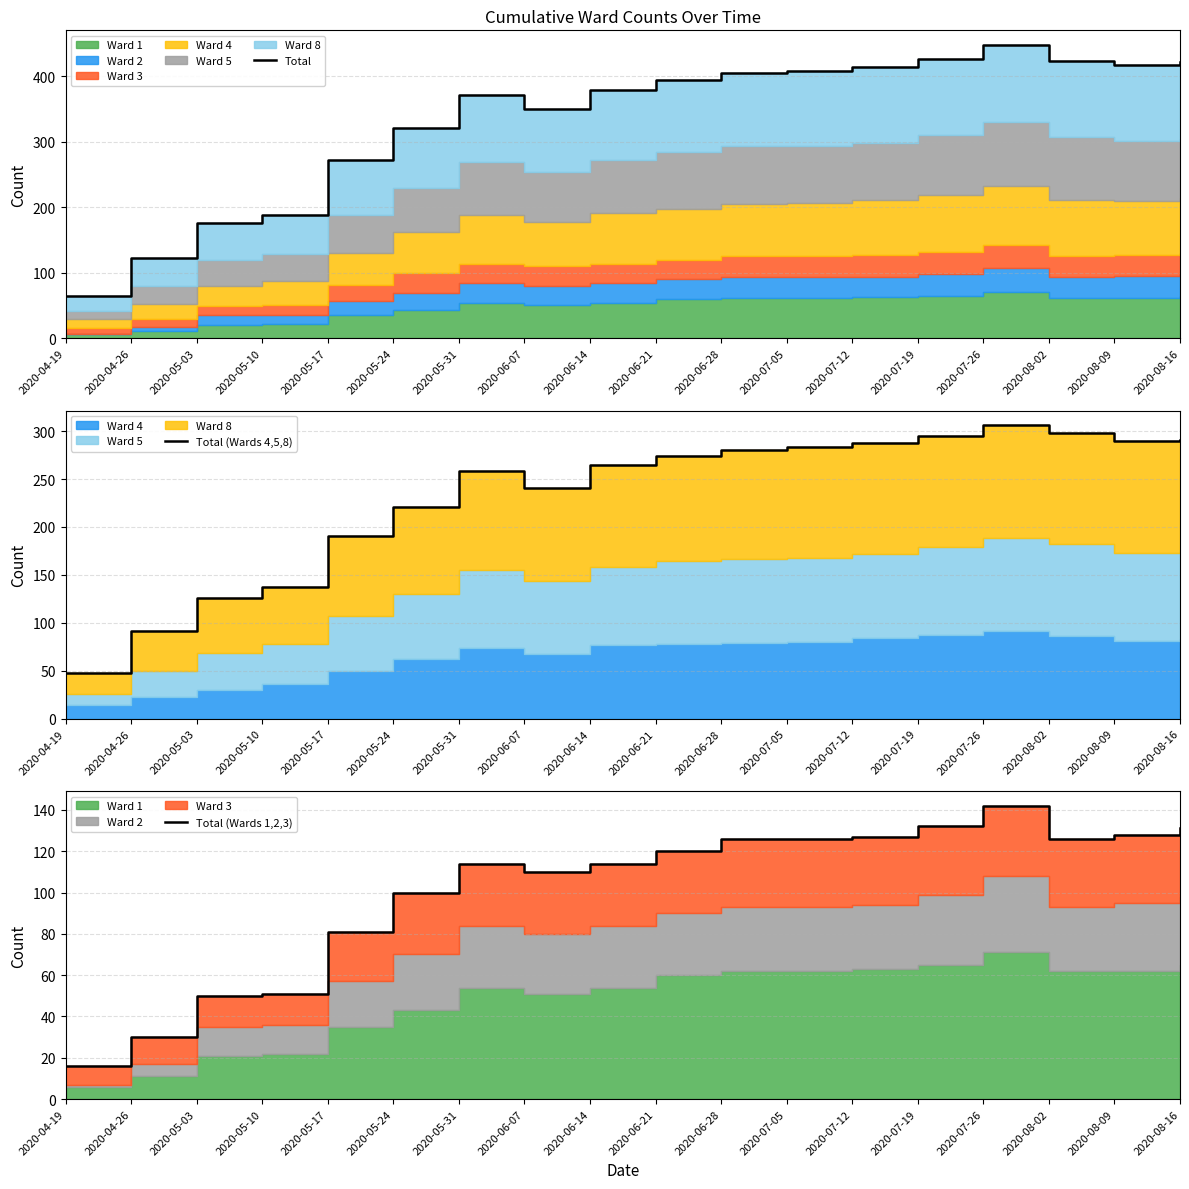

True or false: Total and Total (Wards 1,2,3) cross at least once.

False